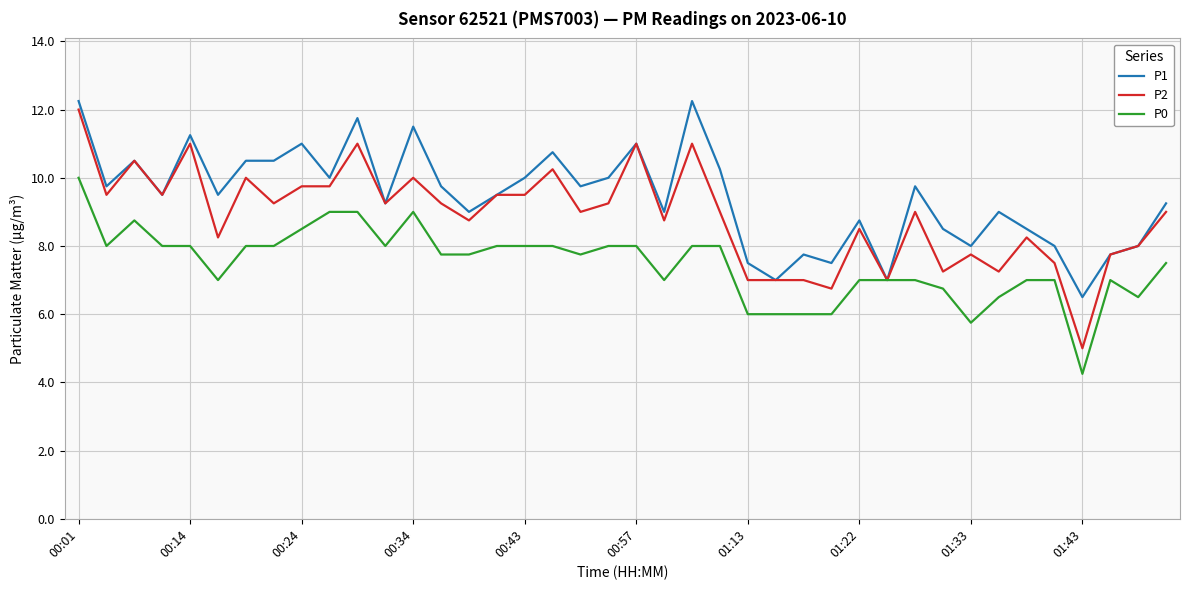

Which series has the largest range (max minus min)?

P2